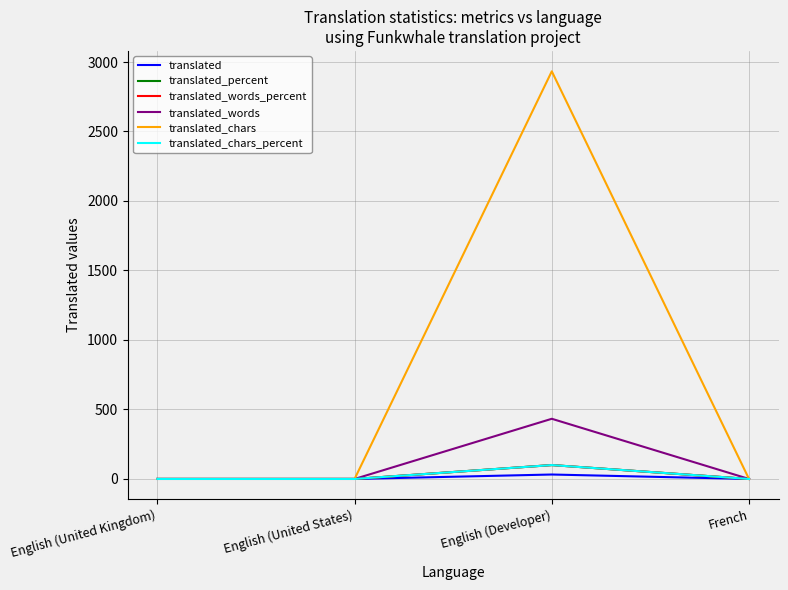

List the series in order of their peak value, highest first.

translated_chars, translated_words, translated_percent, translated_words_percent, translated_chars_percent, translated